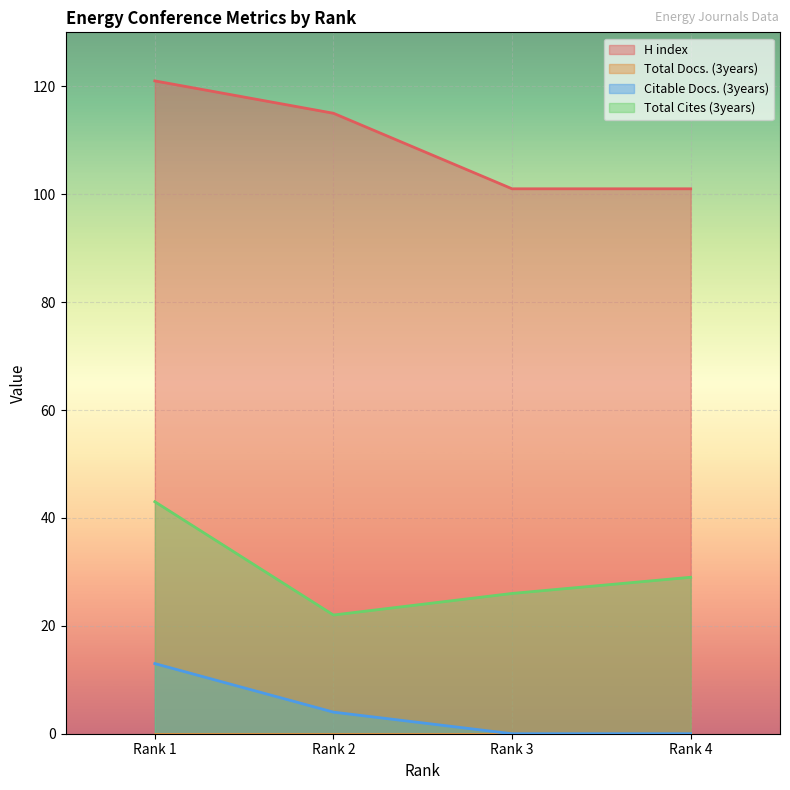

Is the value of Citable Docs. (3years) at Rank 3 greater than the value of Total Cites (3years) at Rank 4?

No